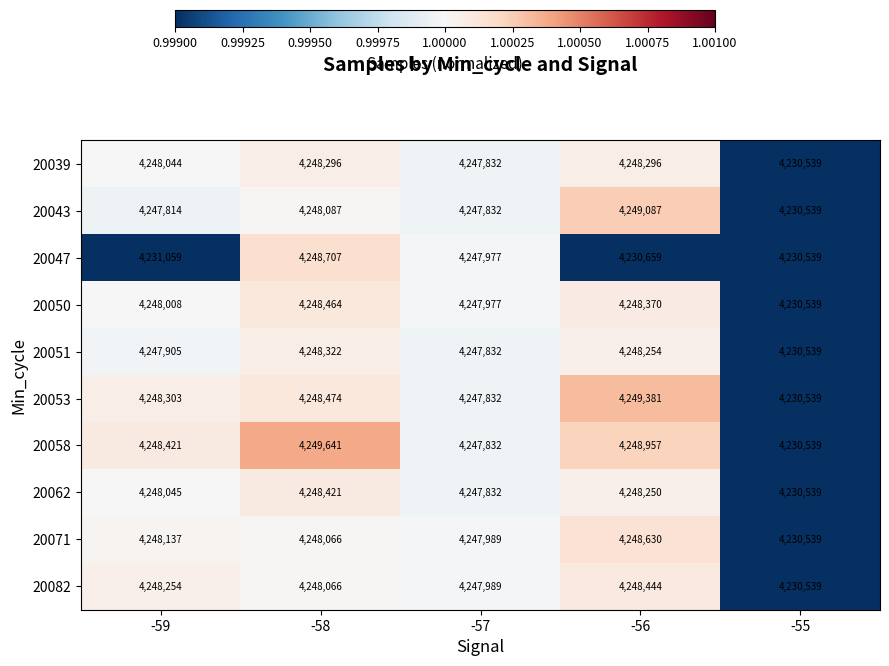

True or false: 20062 has a value of 6547688 at -57.

False